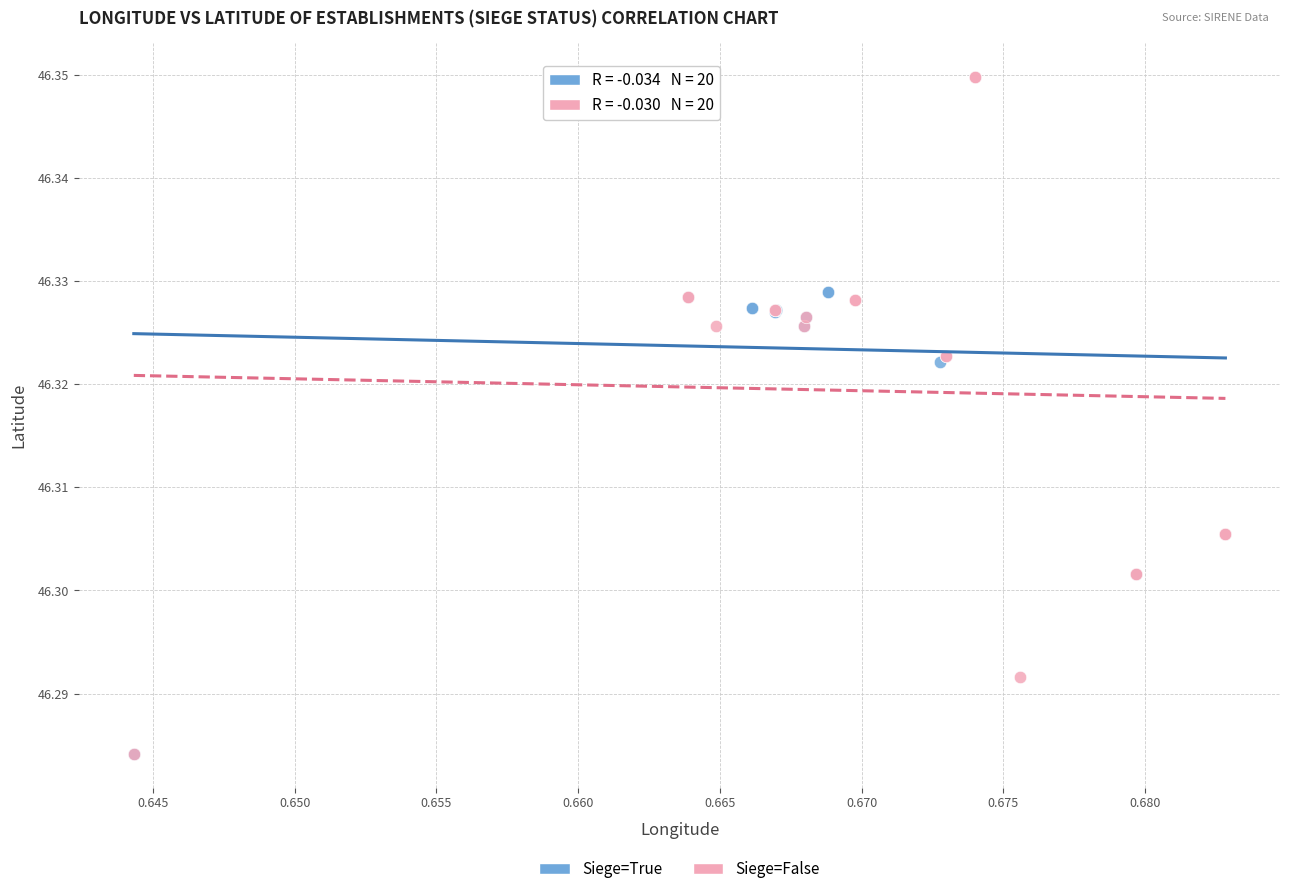

Which series has the largest Y range (max minus min)?

Siege=False